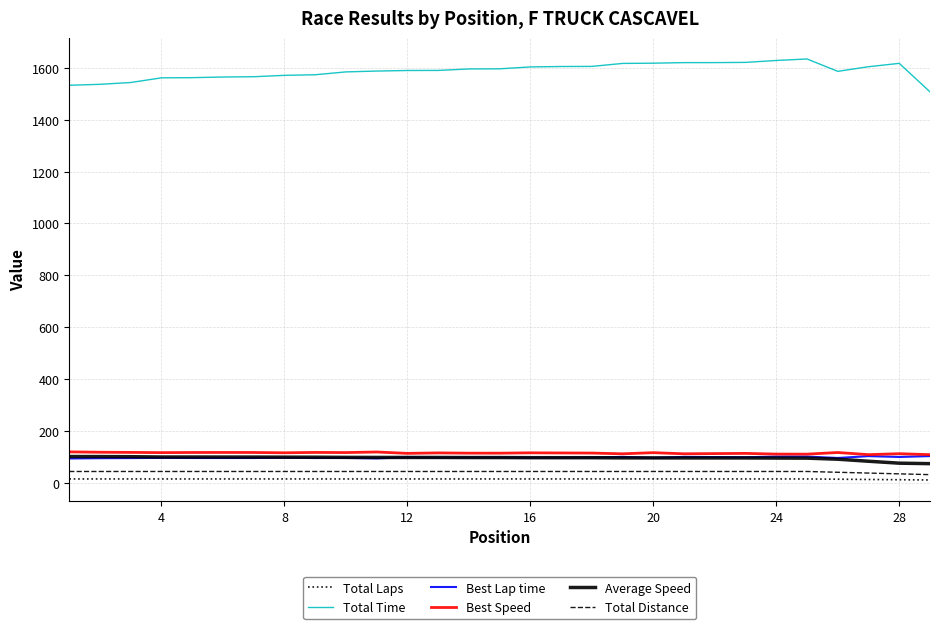

True or false: Best Lap time and Total Laps intersect in this chart.

False